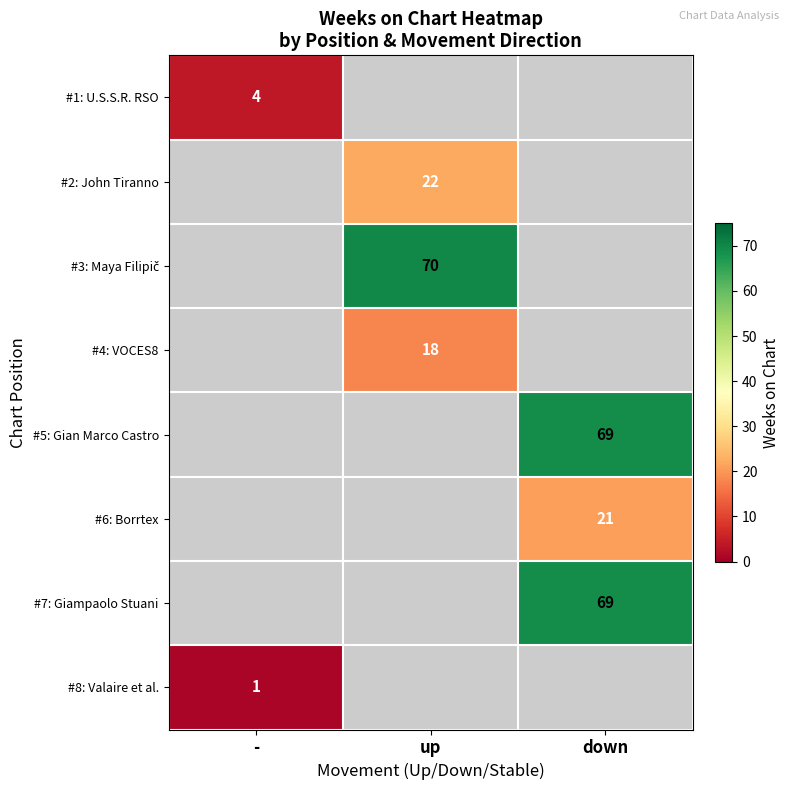

Is it true that #1: U.S.S.R. RSO equals 4 at -?

True